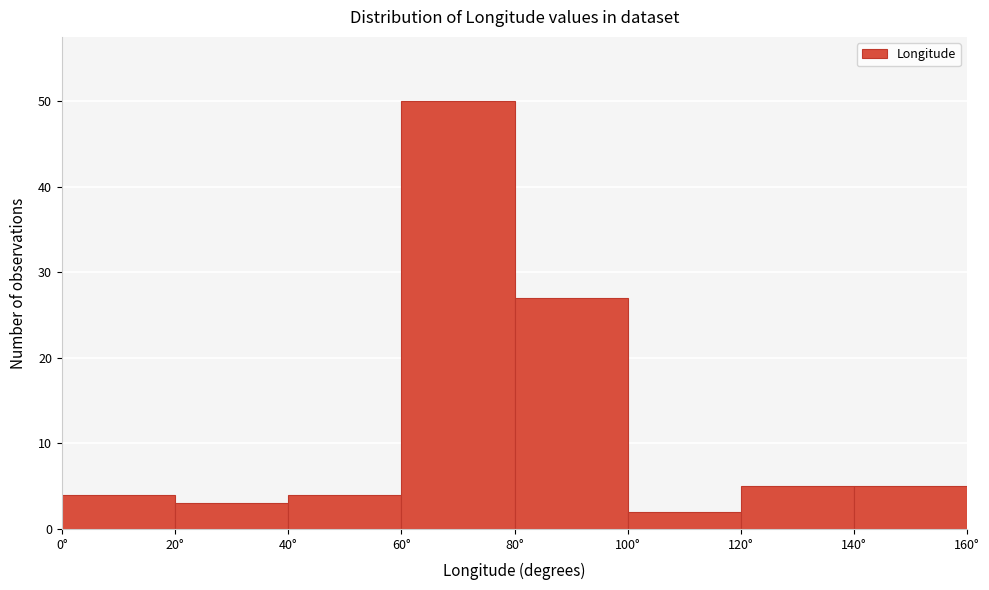

What is the height of the bar covering 20 to 40 on the x-axis? The values are not printed on the chart, so give them approximately, as read against the axis.

3